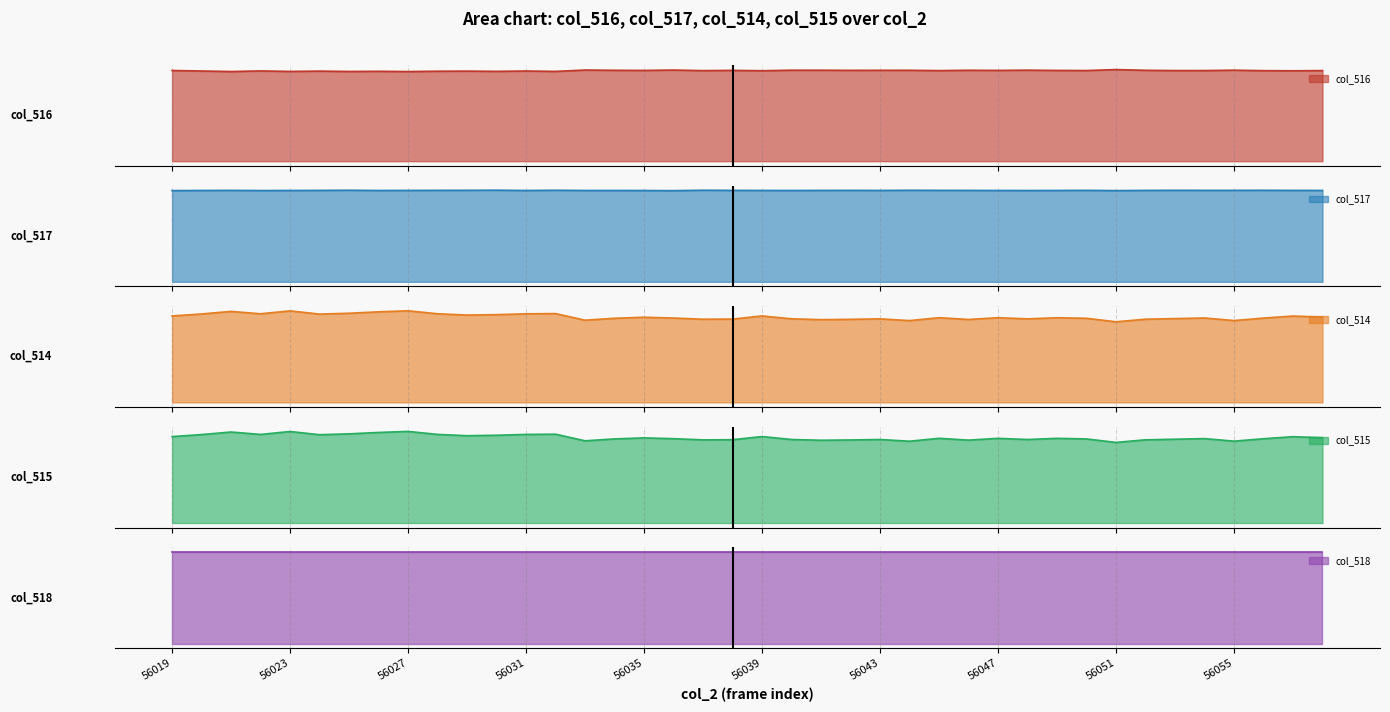

True or false: col_515 has a value of 0.5 at 56054.

False